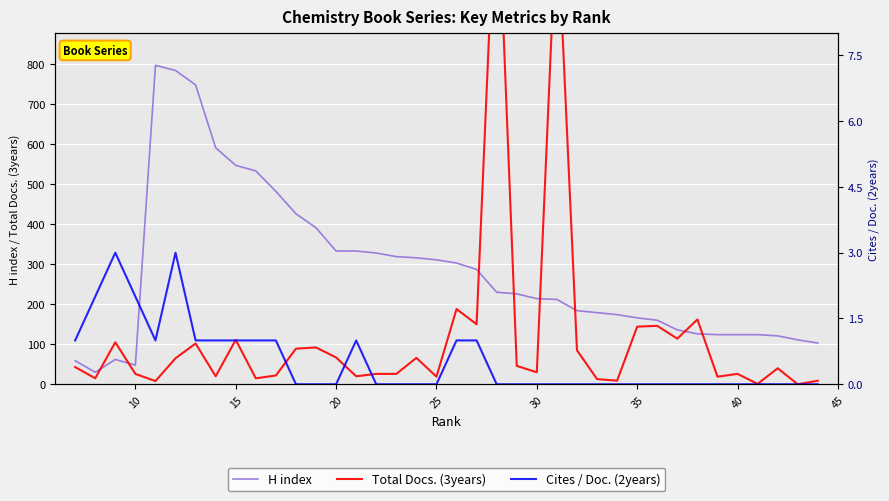

How many values in the Total Docs. (3years) series are below 43?

19